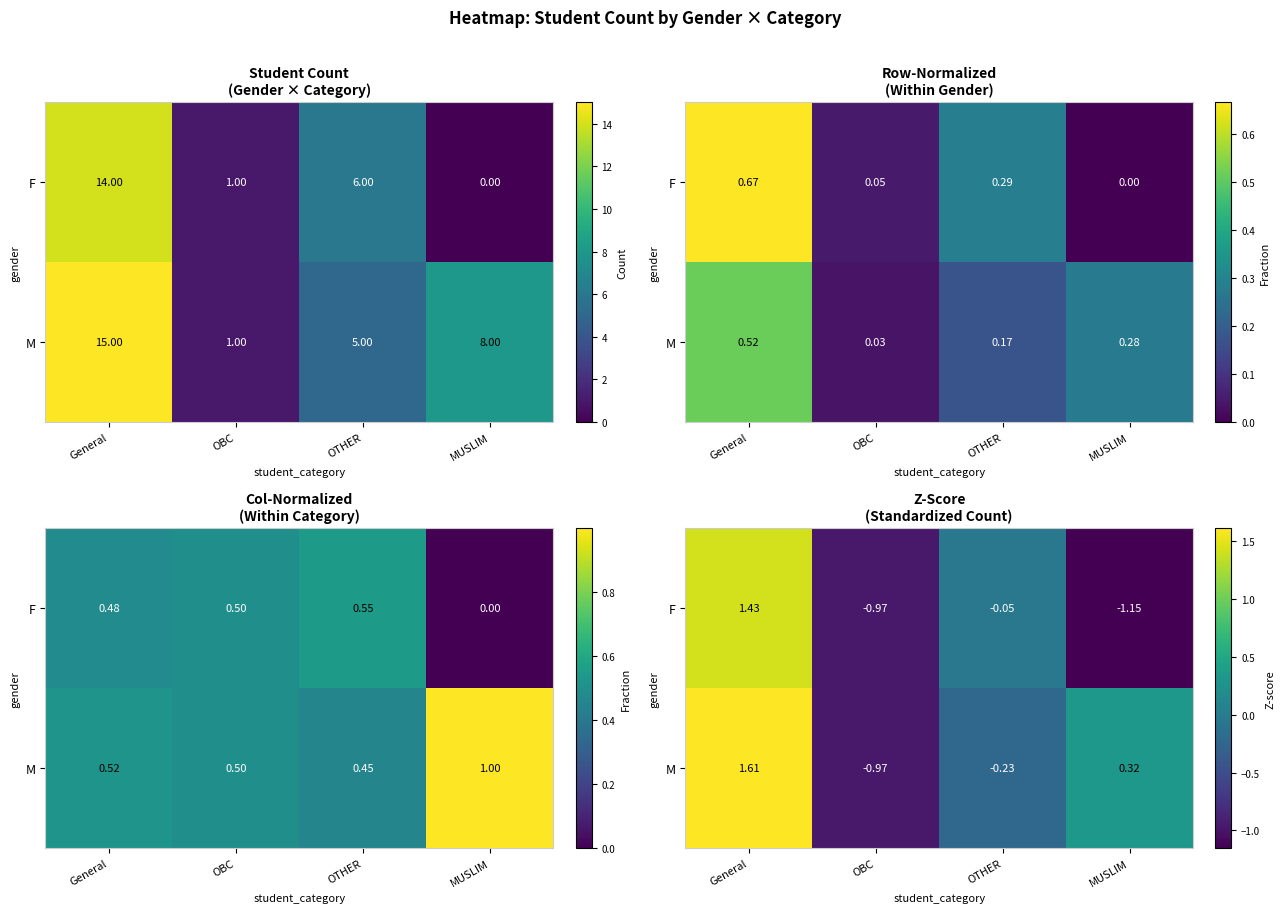

Between OBC and MUSLIM, which series saw the biggest shift?

M